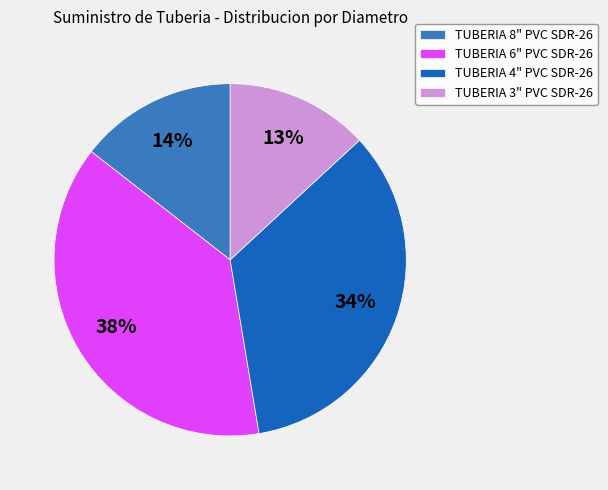

To the nearest percent, what is the average slice percentage?

25%